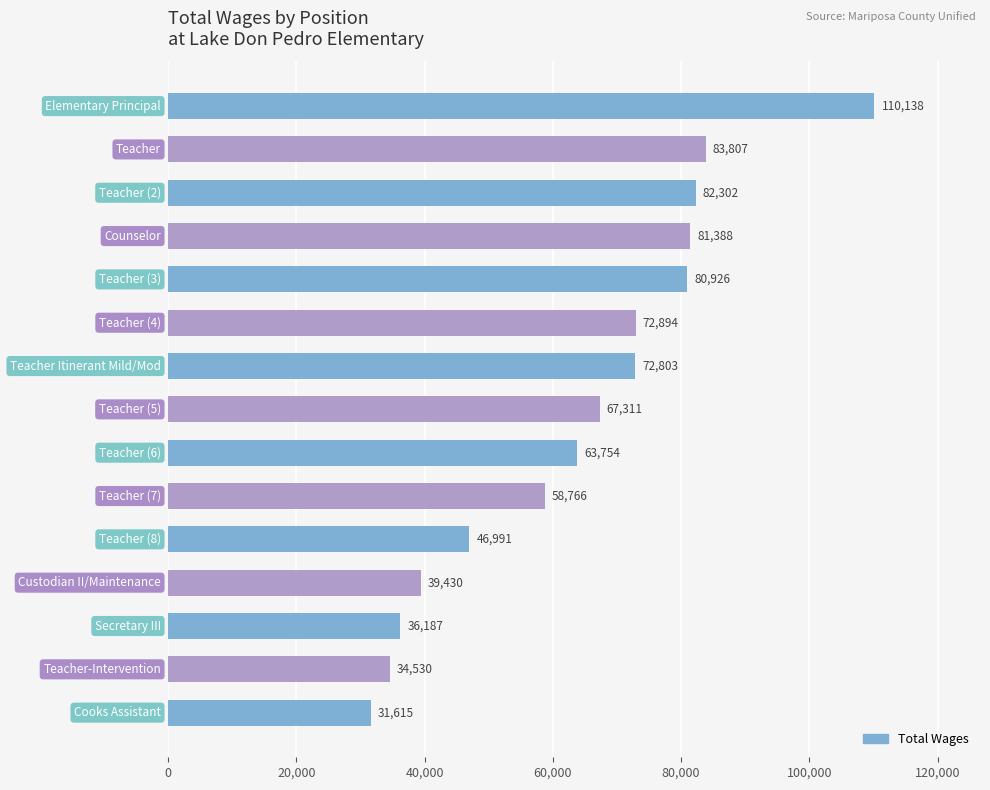

What is the greatest value displayed?

110138